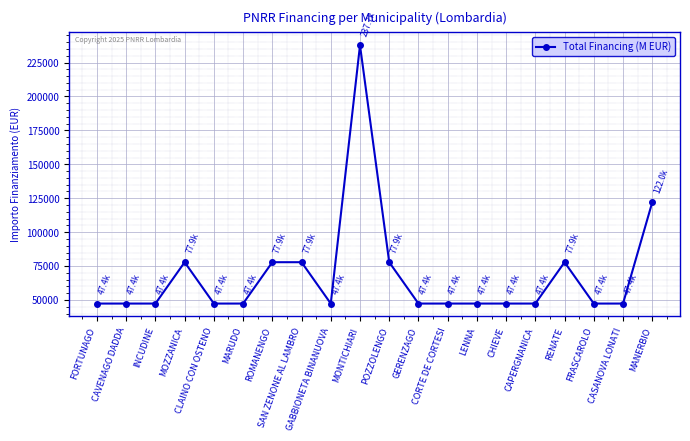

What is the change in value from INCUDINE to POZZOLENGO?

+30470